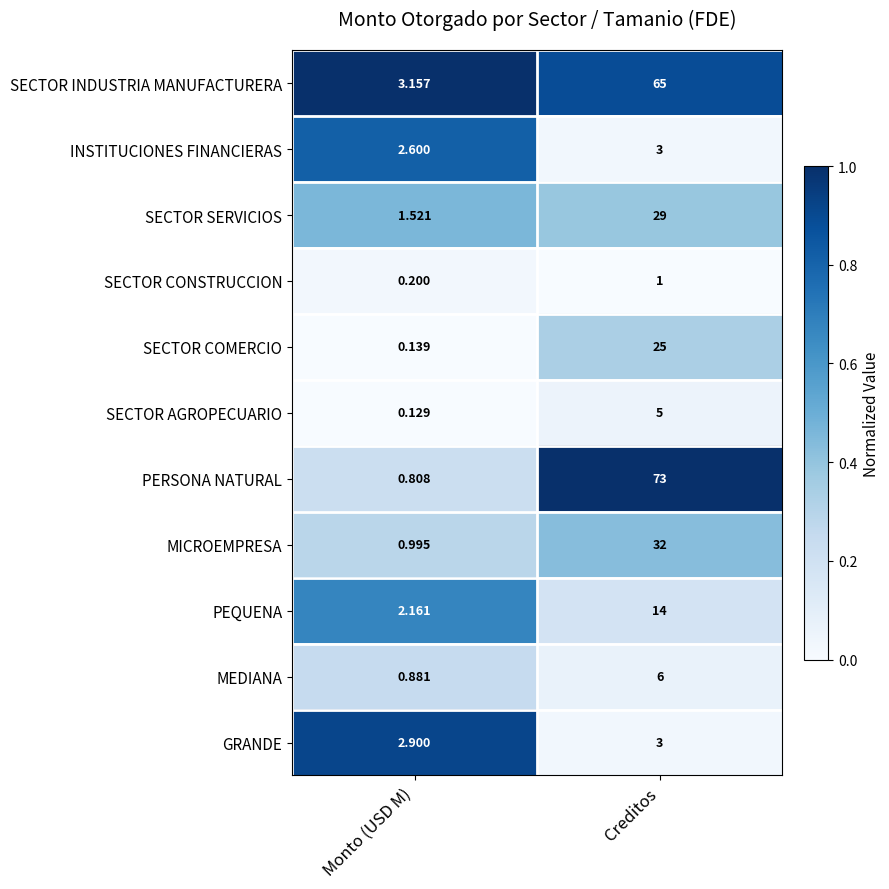

At which category is the sum across all series the highest?

Creditos